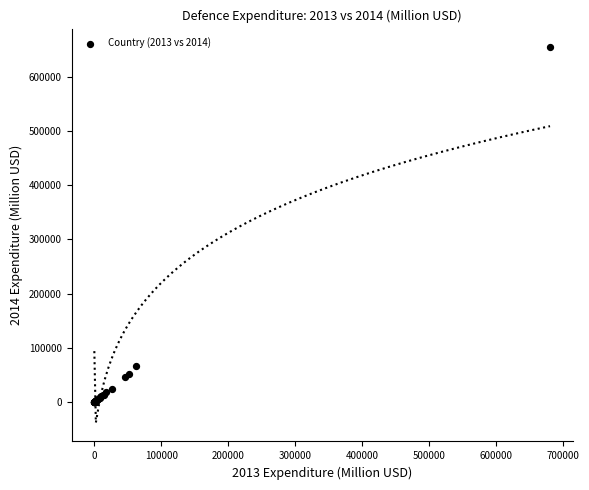

What Y value in the scatter plot is closest to 327005?

65657.6